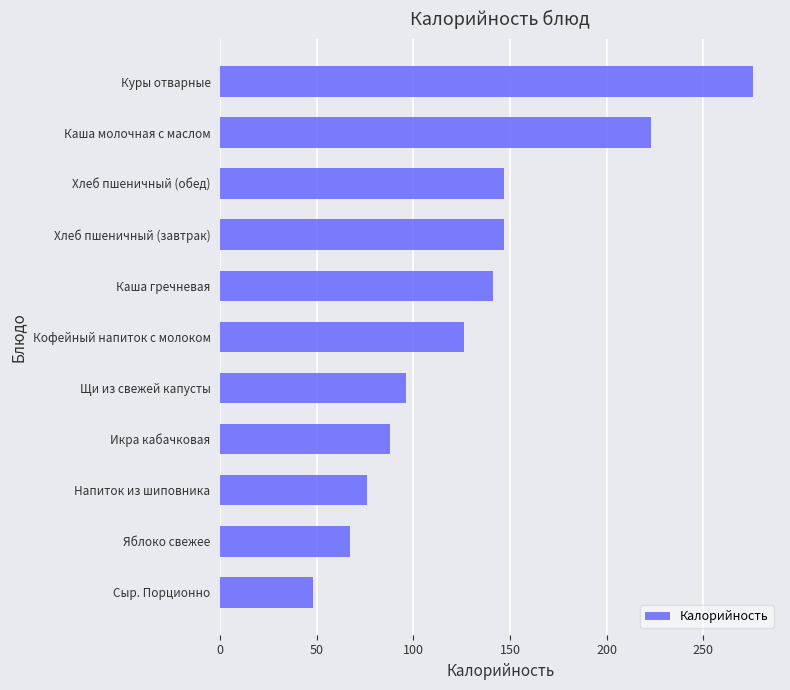

Reading bottom to top, list all the values displayed in this chart.

48	67	76	88	96	126	141	147	147	223	276